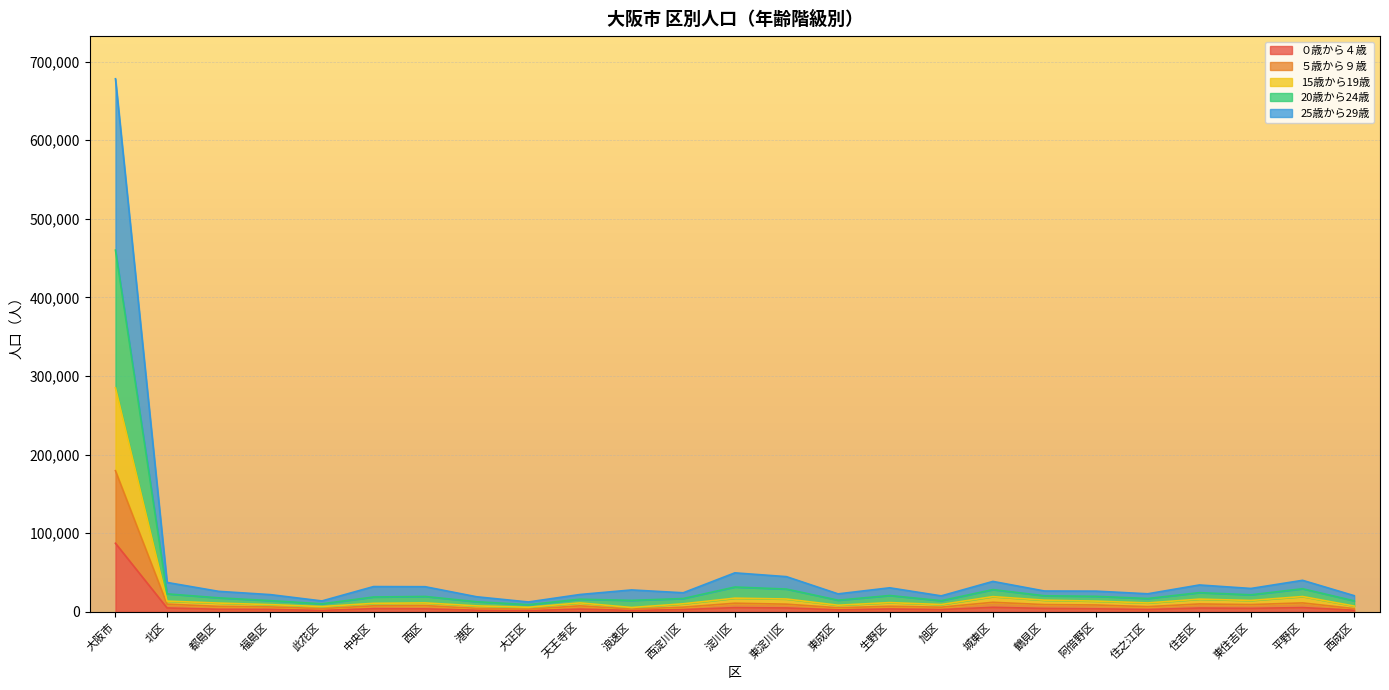

What position from the left is 住之江区?

21